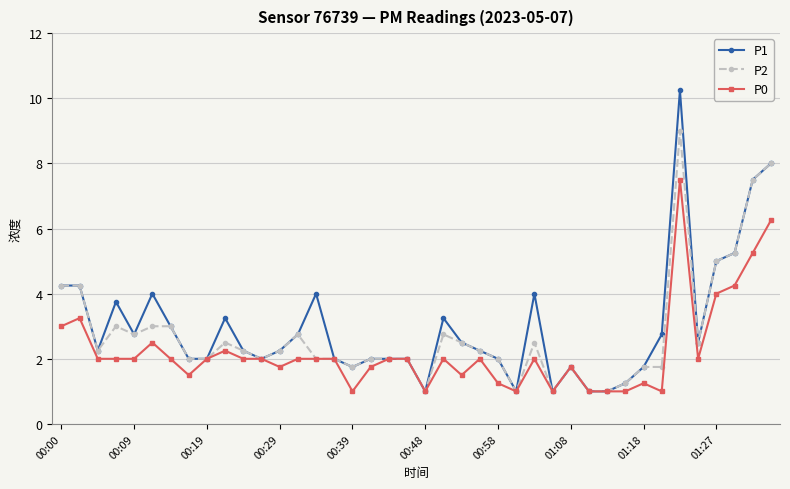

True or false: P0 has more than 2 points higher than both neighbors.

True